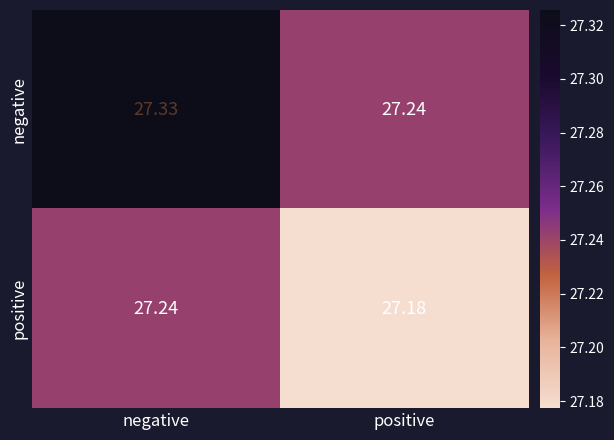

Which series has the widest spread of values?

negative